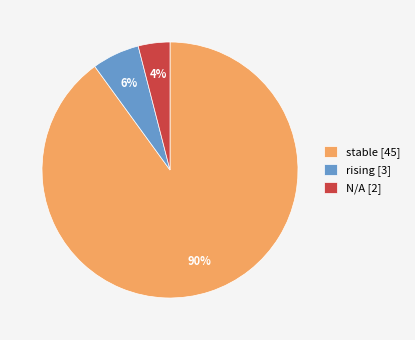

How many segments does this pie chart have?

3